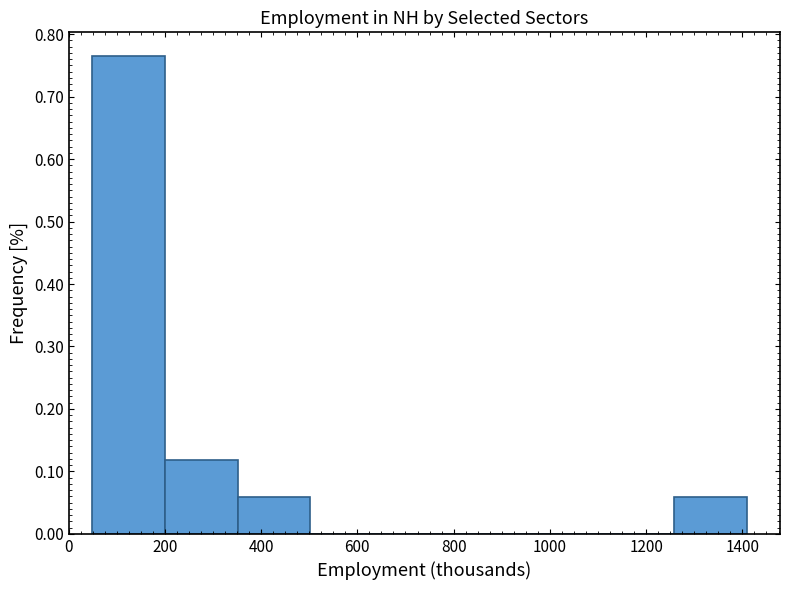

Reading left to right, list every bar in this chart as the range it spans on the x-axis followed by its height. Neither the bar edges nor the heights are printed on the chart, so give them approximately, as read against the axes.

40 to 200: 0.76
200 to 360: 0.12
360 to 500: 0.06
500 to 660: 0
660 to 800: 0
800 to 960: 0
960 to 1100: 0
1100 to 1260: 0
1260 to 1420: 0.06